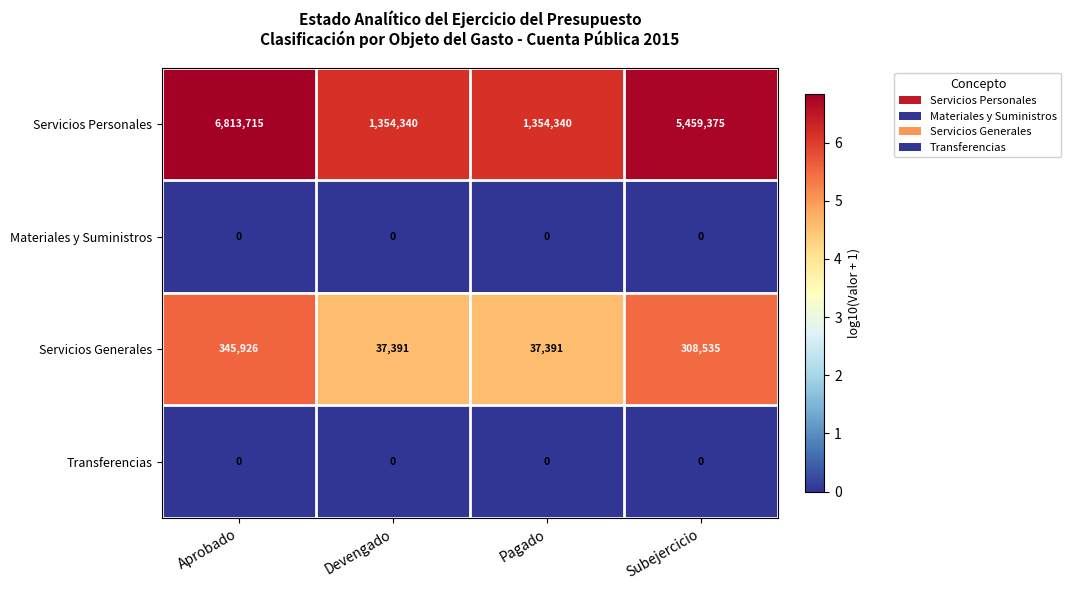

Count the number of data series in this chart.

4